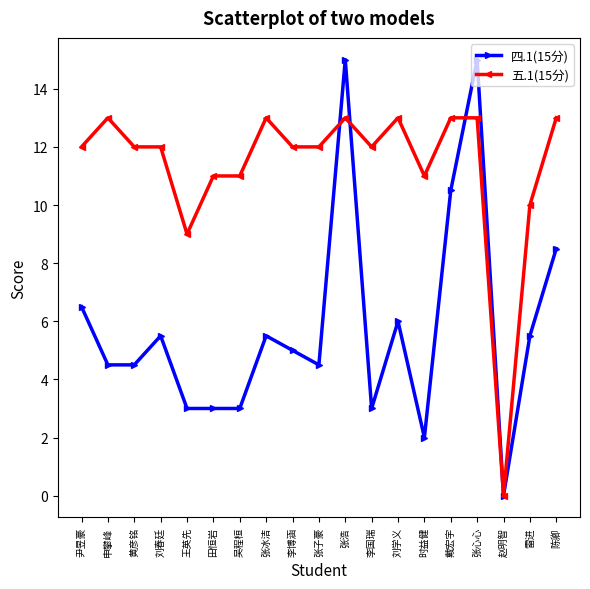

What is the value of the 五.1(15分) point at the 7th from the left?

11.0